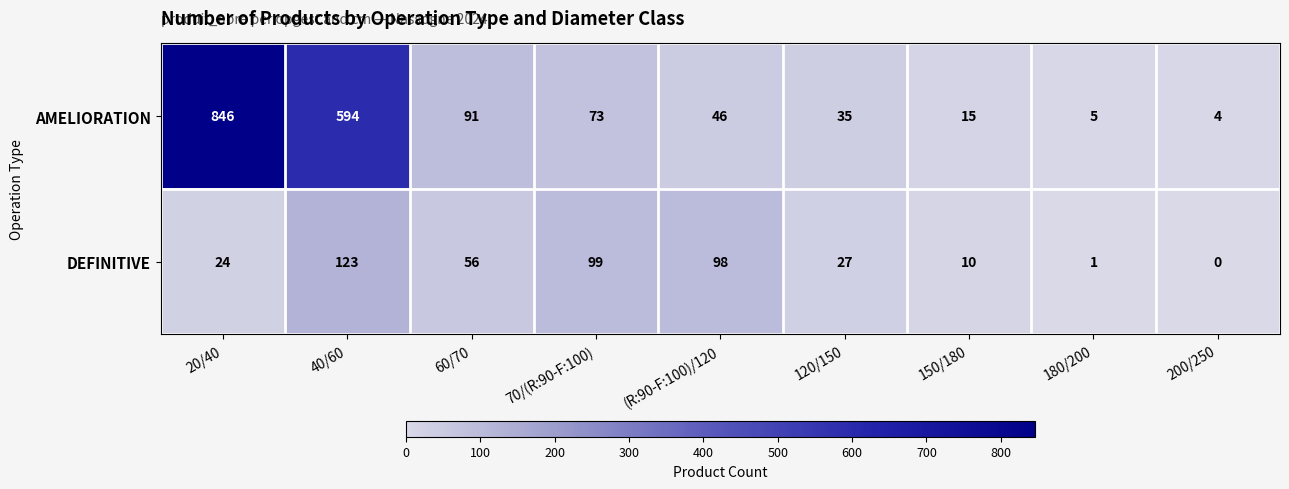

Reading left to right, extract all data points from this chart.

AMELIORATION: 20/40=846	40/60=594	60/70=91	70/(R:90-F:100)=73	(R:90-F:100)/120=46	120/150=35	150/180=15	180/200=5	200/250=4
DEFINITIVE: 20/40=24	40/60=123	60/70=56	70/(R:90-F:100)=99	(R:90-F:100)/120=98	120/150=27	150/180=10	180/200=1	200/250=0